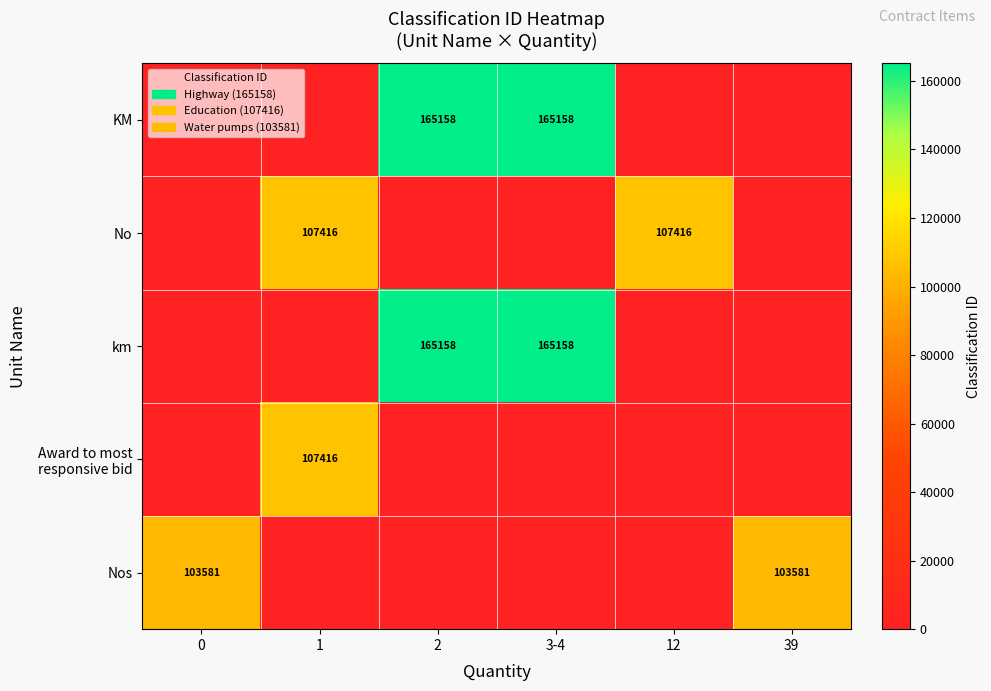

Is it true that No equals 56714 at 12?

False